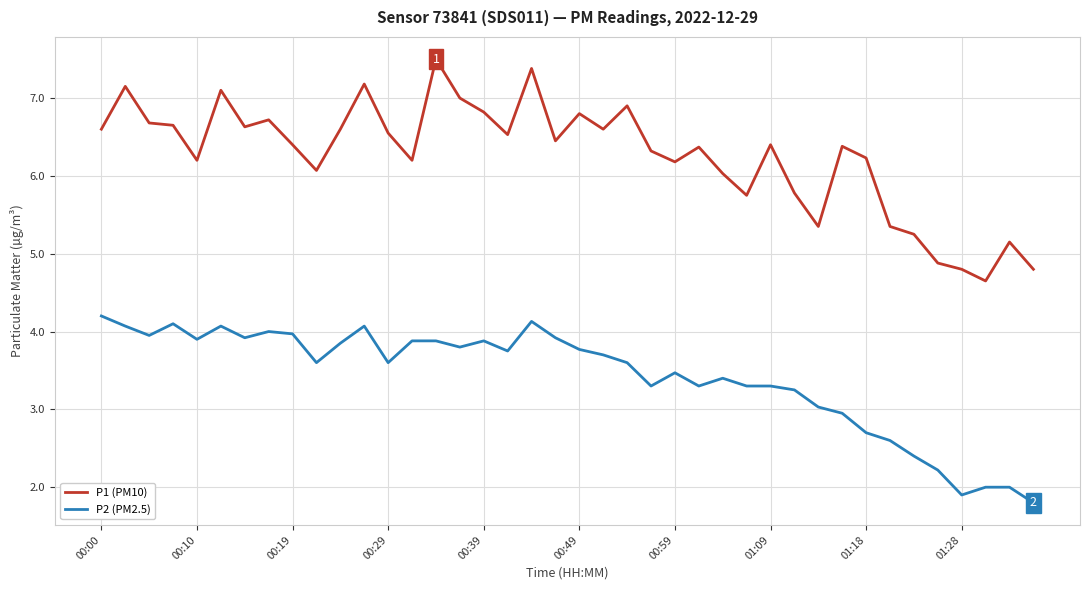

What is the sum of all P2 (PM2.5) values?

136.5